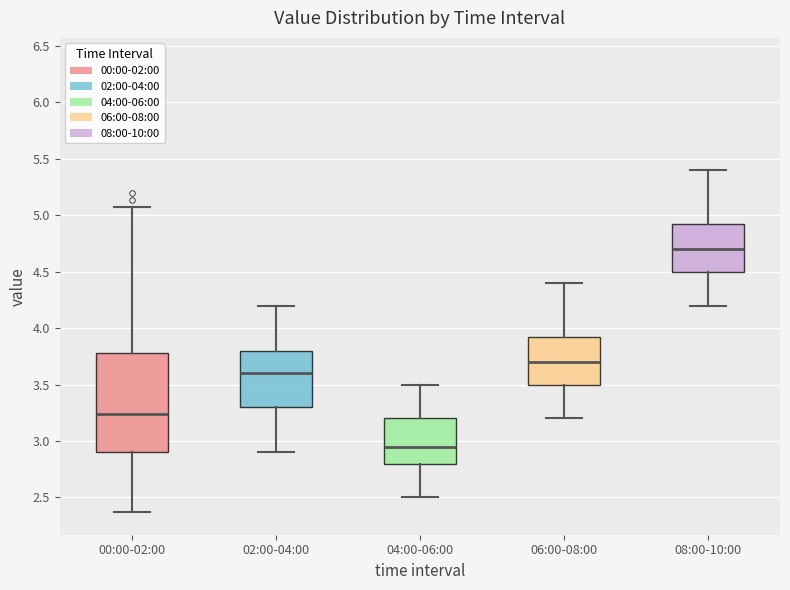

Reading left to right, transcribe this box plot: for each box, give where its median line is, the range the box spans, and where its two whiskers end, as read against the y-axis. The values are not printed on the chart, so give them approximately, as read against the axis.

00:00-02:00: median 3.25, box 2.90 to 3.80, whiskers 2.35 to 5.05
02:00-04:00: median 3.60, box 3.30 to 3.80, whiskers 2.90 to 4.20
04:00-06:00: median 2.95, box 2.80 to 3.20, whiskers 2.50 to 3.50
06:00-08:00: median 3.70, box 3.50 to 3.95, whiskers 3.20 to 4.40
08:00-10:00: median 4.70, box 4.50 to 4.95, whiskers 4.20 to 5.40